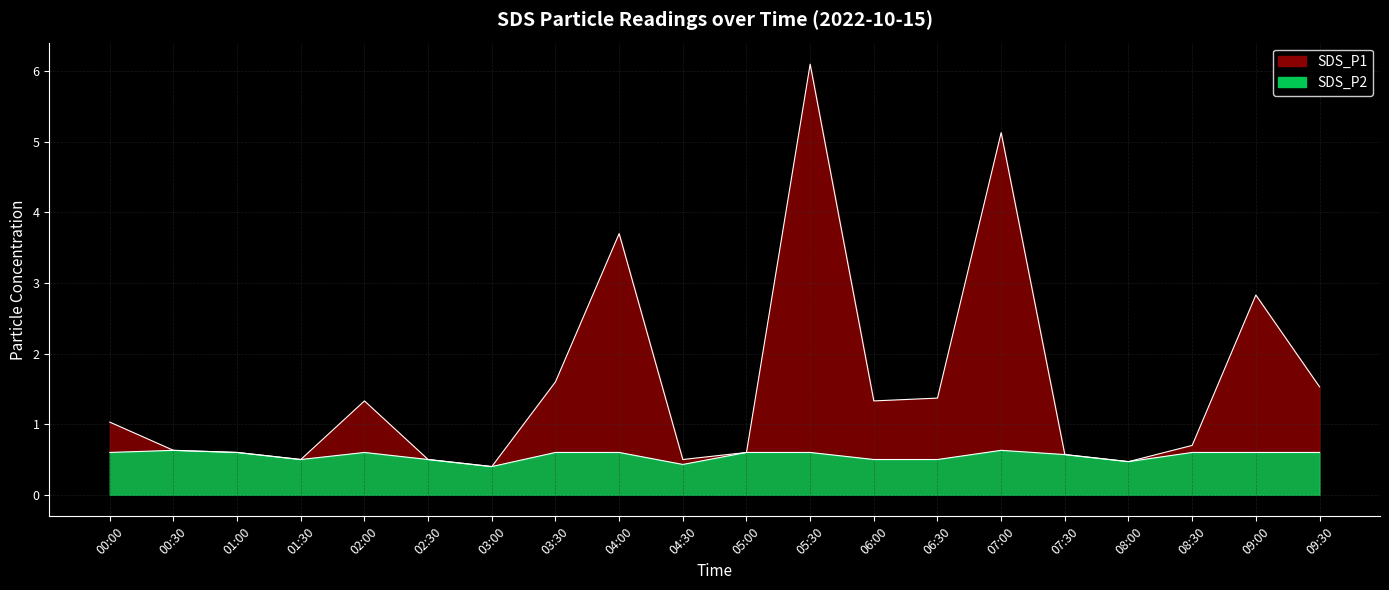

Between 00:00 and 07:30, which is larger?

00:00